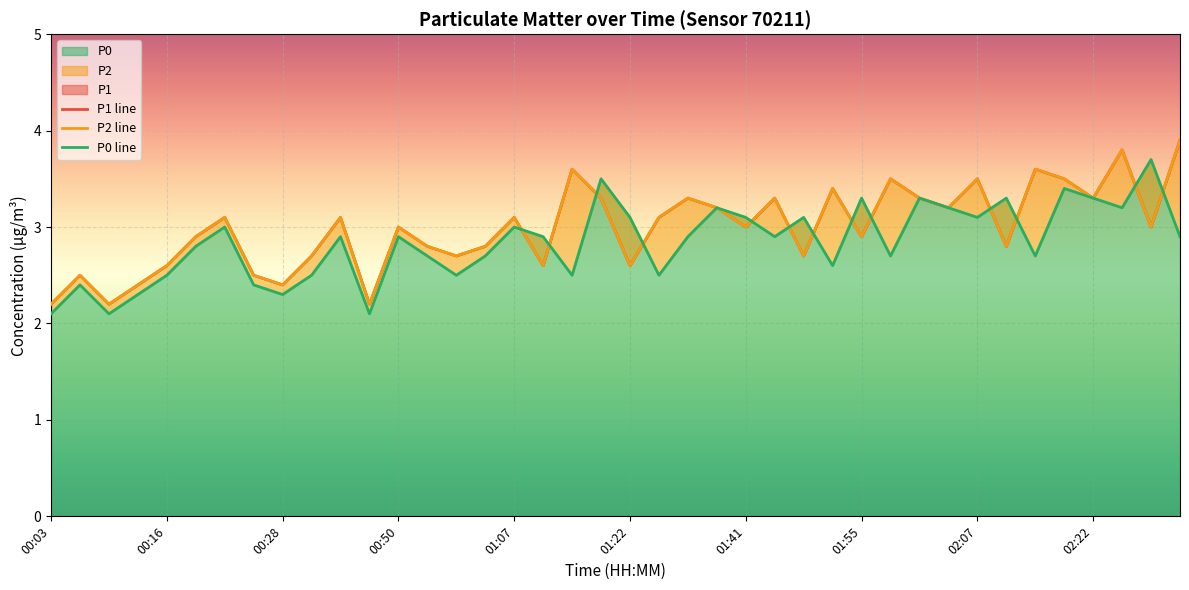

How many values in the P1 line series are below 3?

18